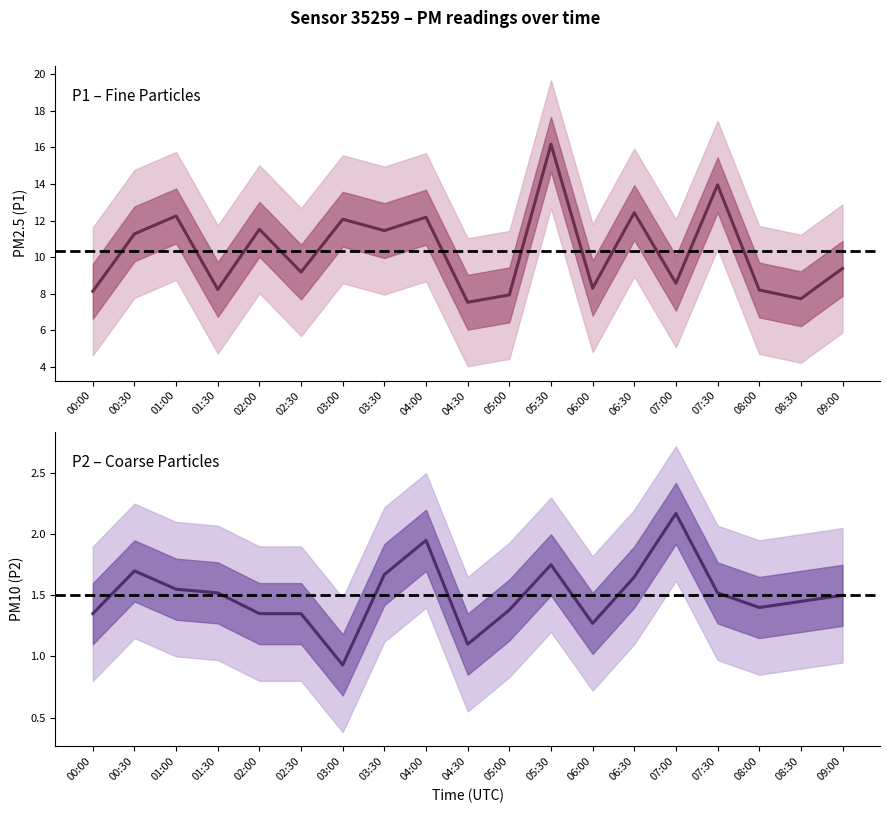

True or false: P2 and P1 cross at least once.

False